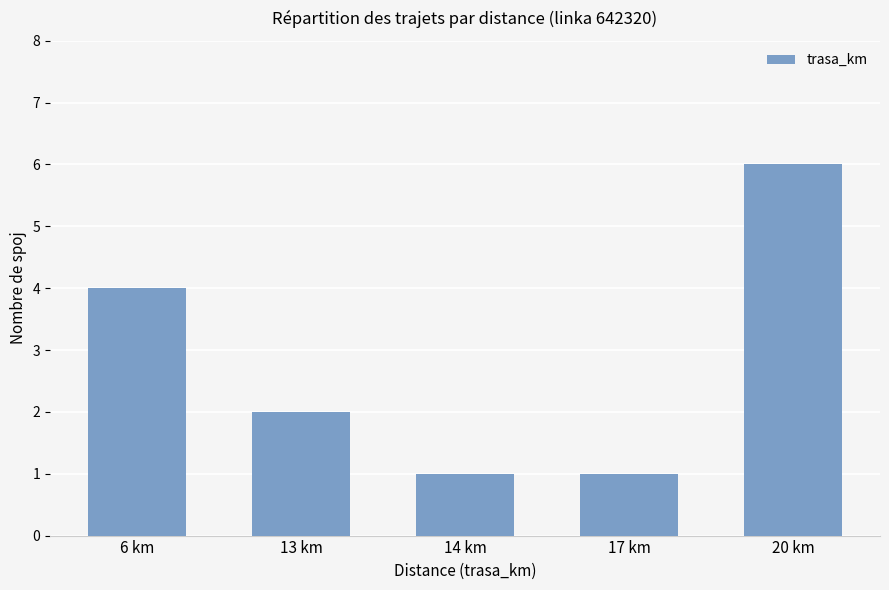

The chart shows a value of 2 at 13 km. True or false?

True